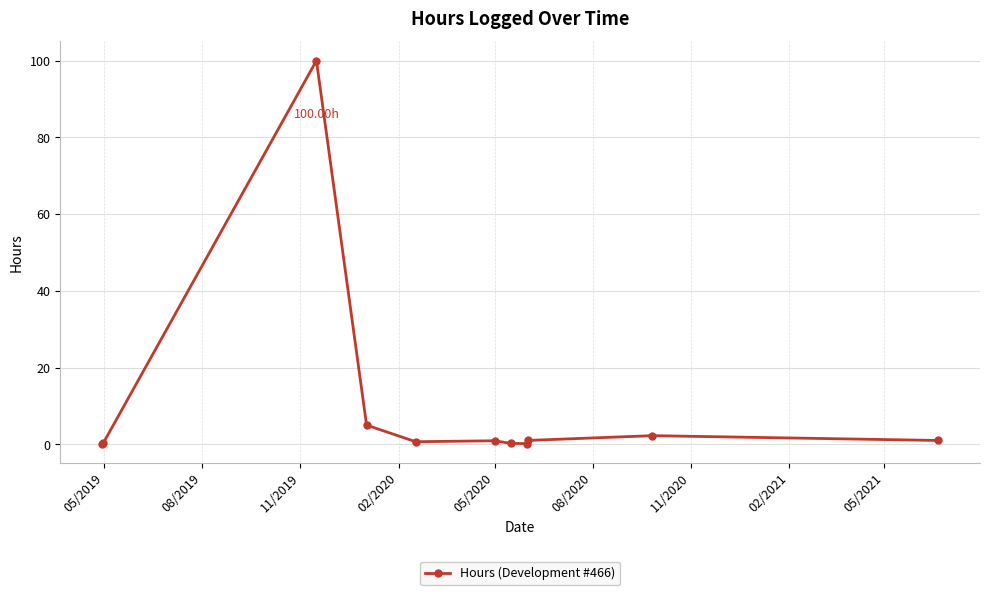

What is the maximum value shown in the chart?

100.0